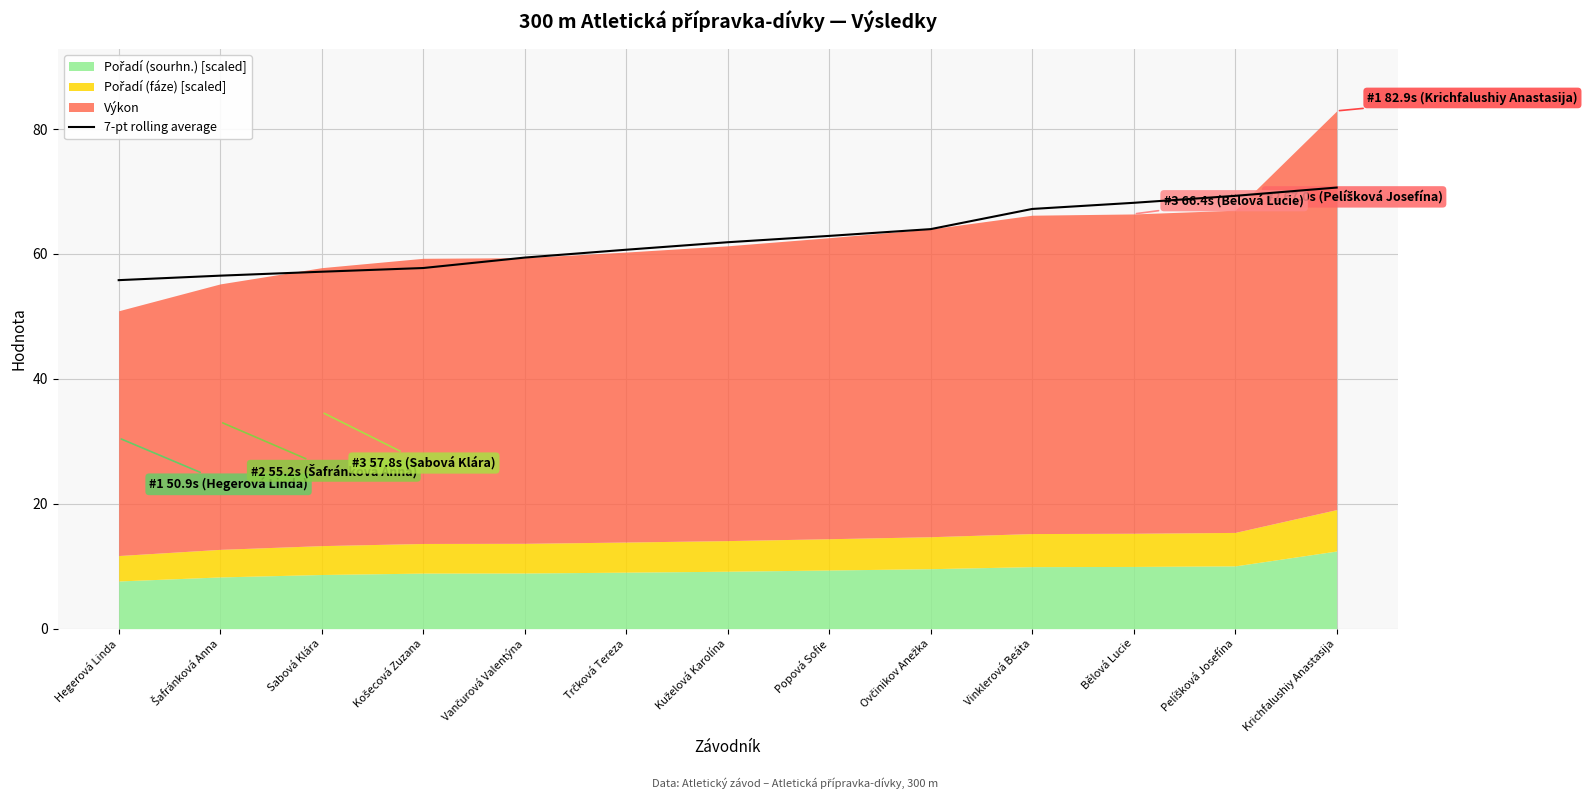

What is the difference between the second highest and minimum values?

13.5